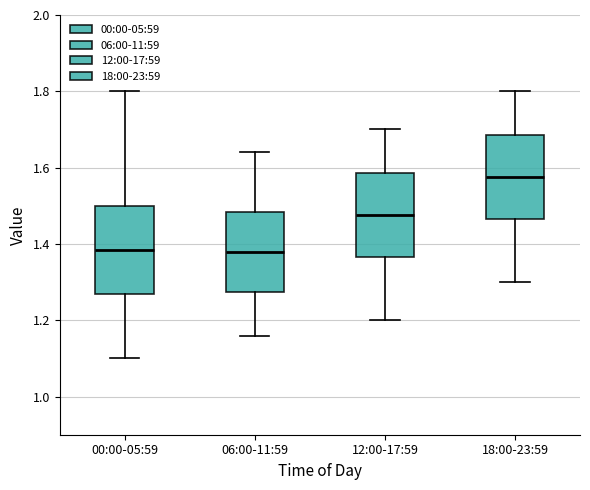

Reading left to right, read every box against the y-axis: the position of its median line, the range the box covers, and the ends of its whiskers. The values are not printed on the chart, so give them approximately, as read against the axis.

00:00-05:59: median 1.38, box 1.28 to 1.50, whiskers 1.10 to 1.80
06:00-11:59: median 1.38, box 1.28 to 1.48, whiskers 1.16 to 1.64
12:00-17:59: median 1.48, box 1.36 to 1.58, whiskers 1.20 to 1.70
18:00-23:59: median 1.58, box 1.46 to 1.68, whiskers 1.30 to 1.80